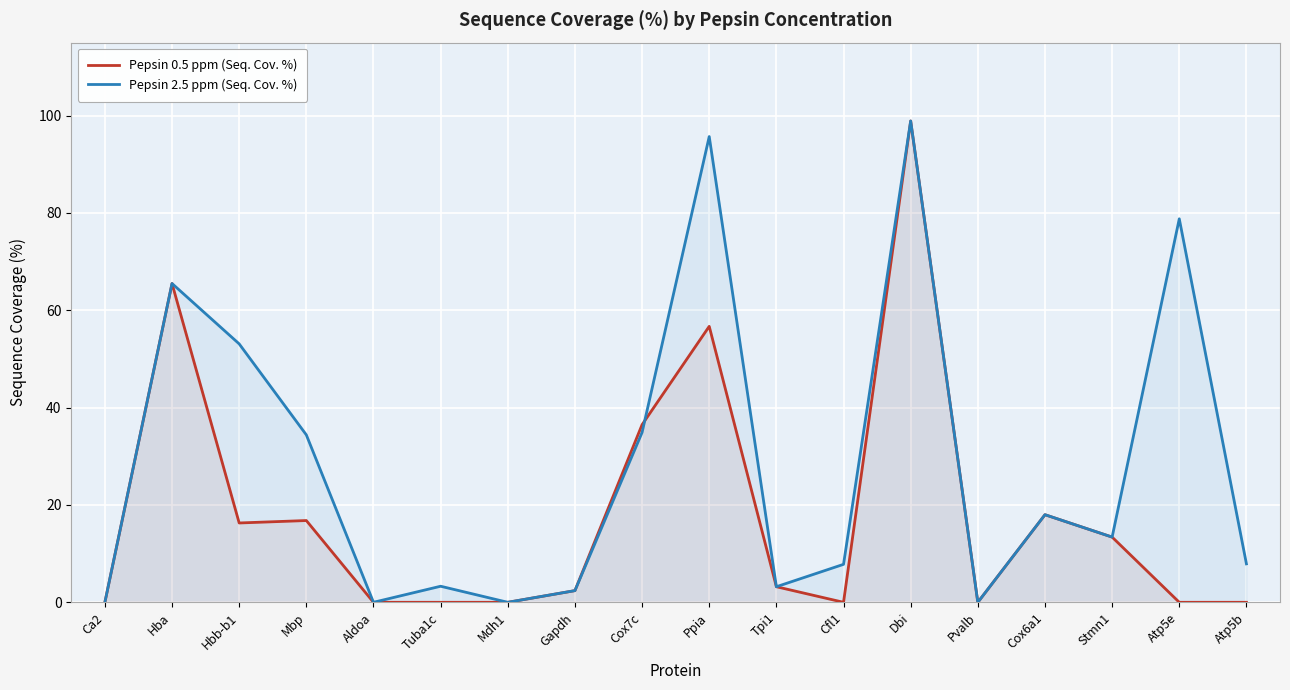

Where is Pepsin 0.5 ppm (Seq. Cov. %) nearest to the value 49?

Ppia